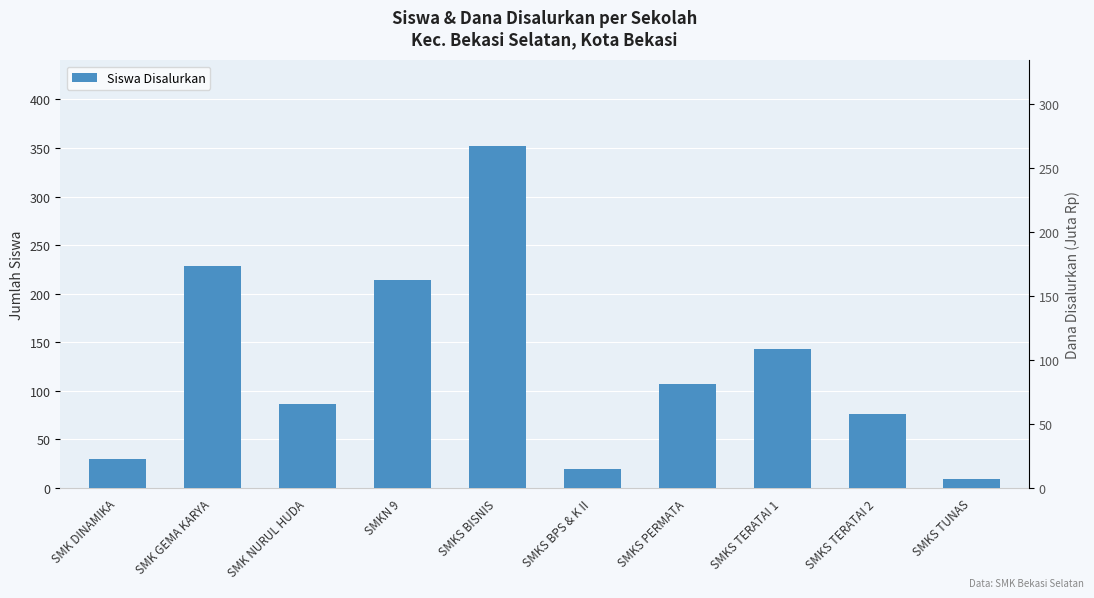

The value at SMKS TERATAI 1 is 143. True or false?

True